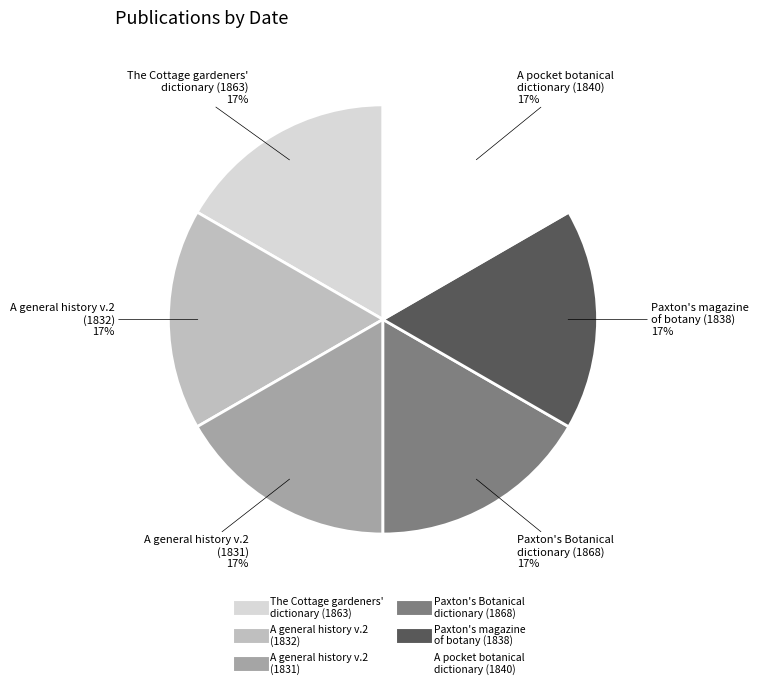

How many segments does this pie chart have?

6